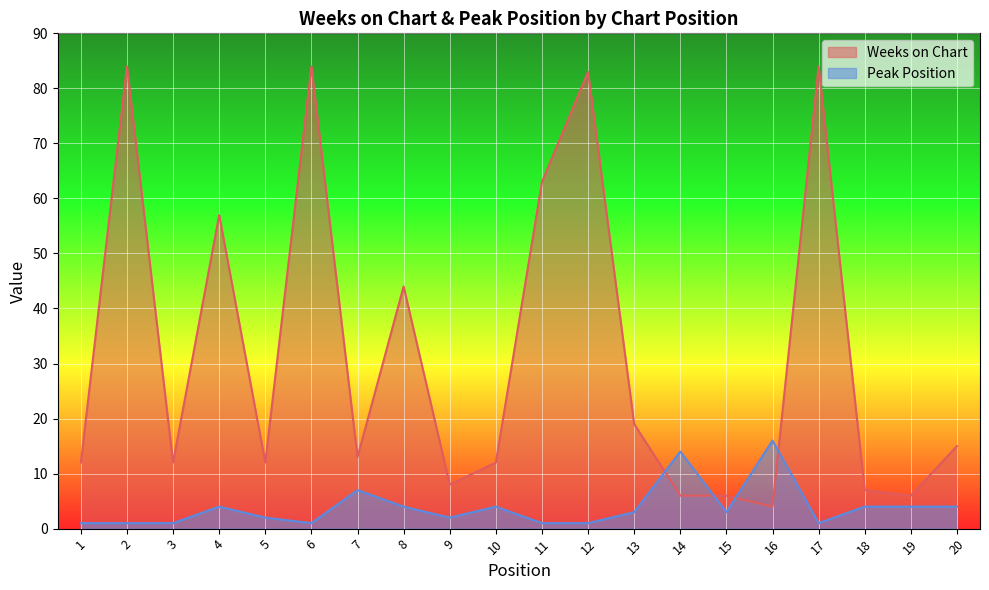

How many data points in Peak Position are above 3?

9